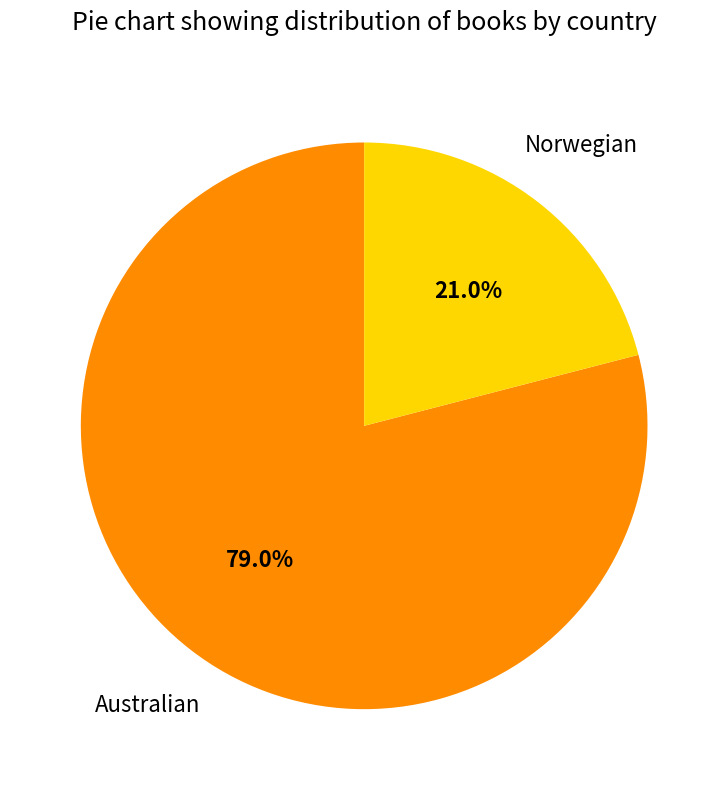

Which has a higher value, Australian or Norwegian?

Australian